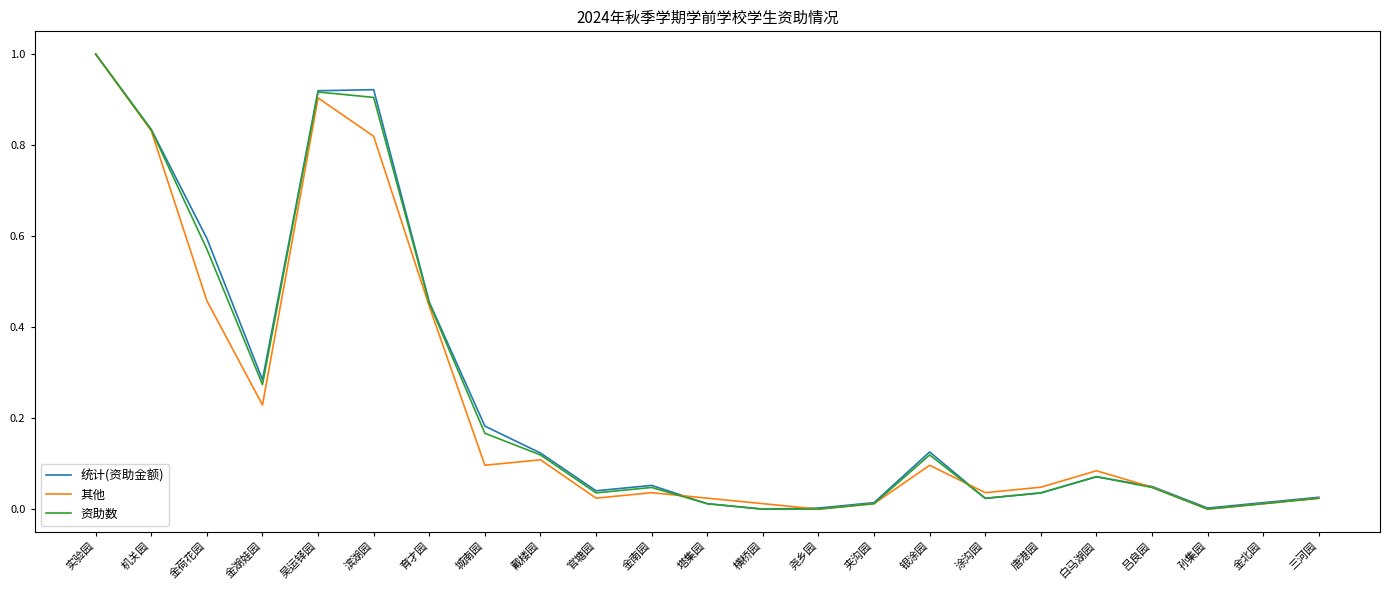

At which label does 统计(资助金额) reach its peak?

实验园